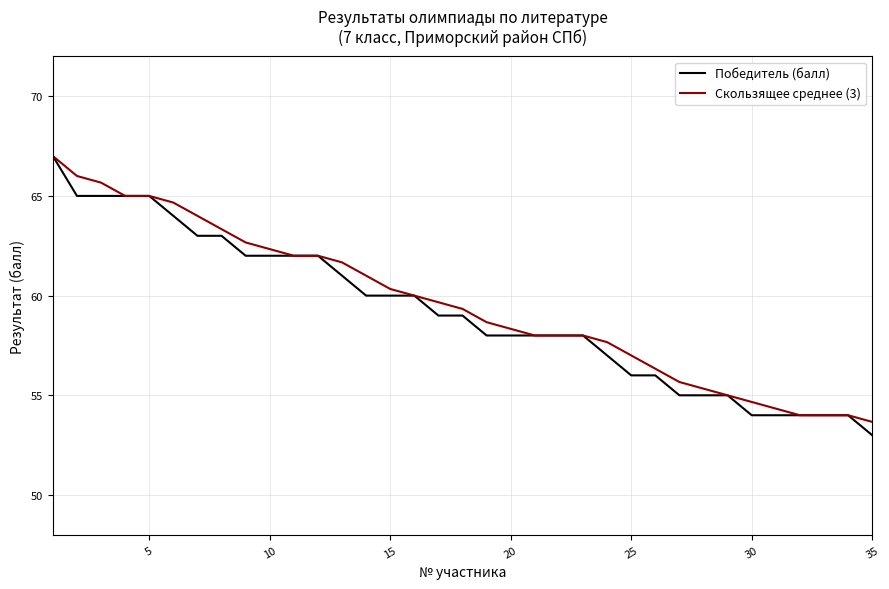

Which series has the largest range (max minus min)?

Победитель (балл)